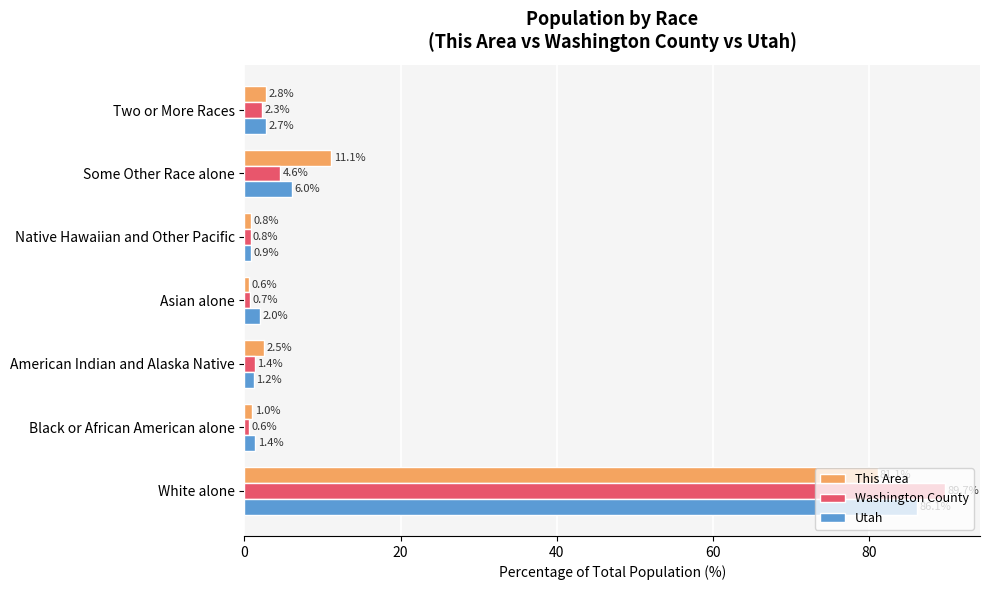

Which series has the largest range (max minus min)?

Washington County